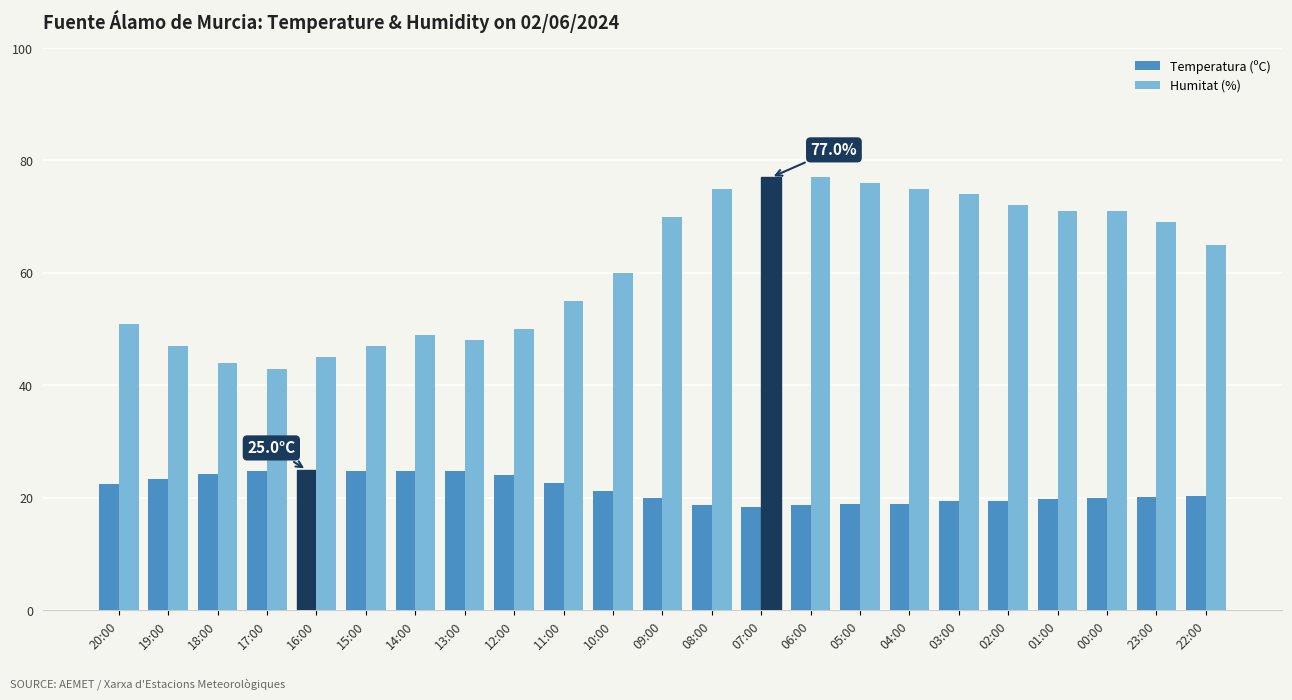

What is the label of the 17th bar from the left?

04:00